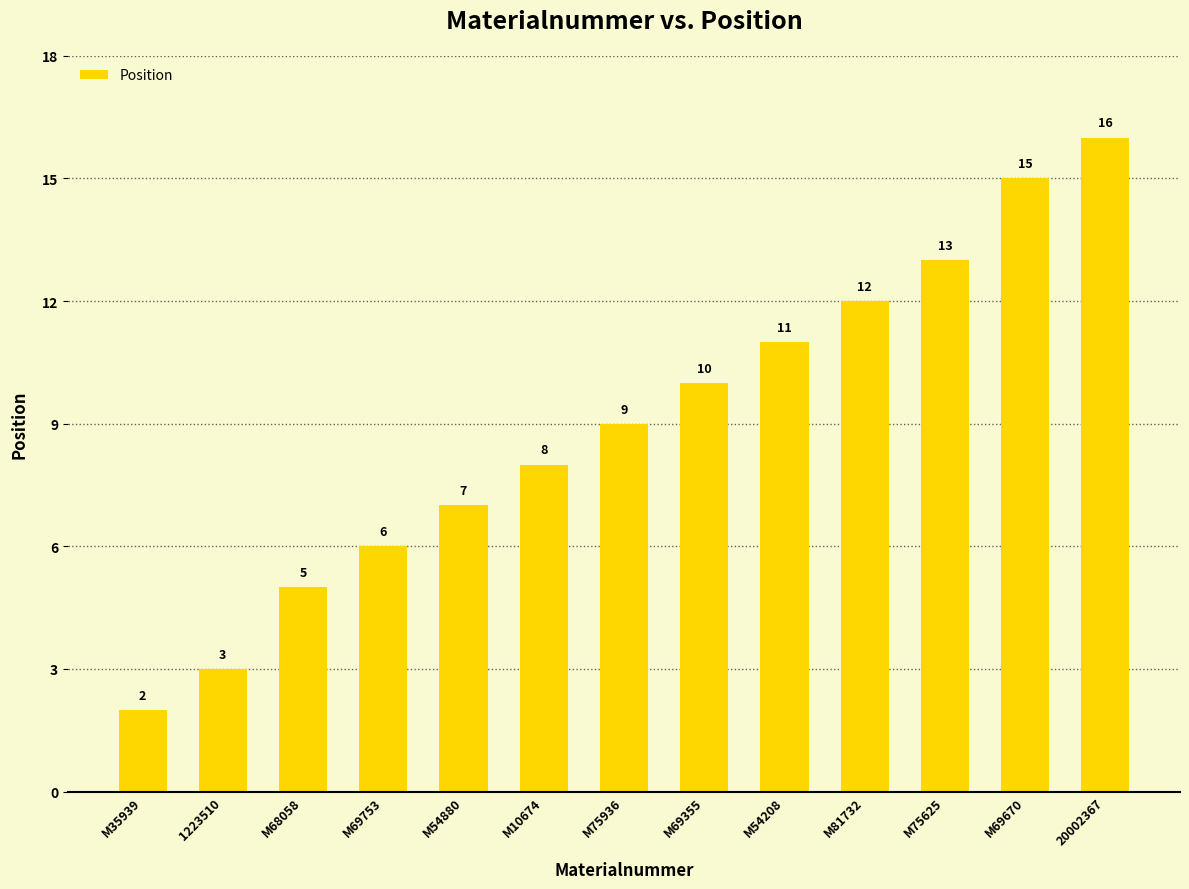

What is the approximate value at M54208?

11